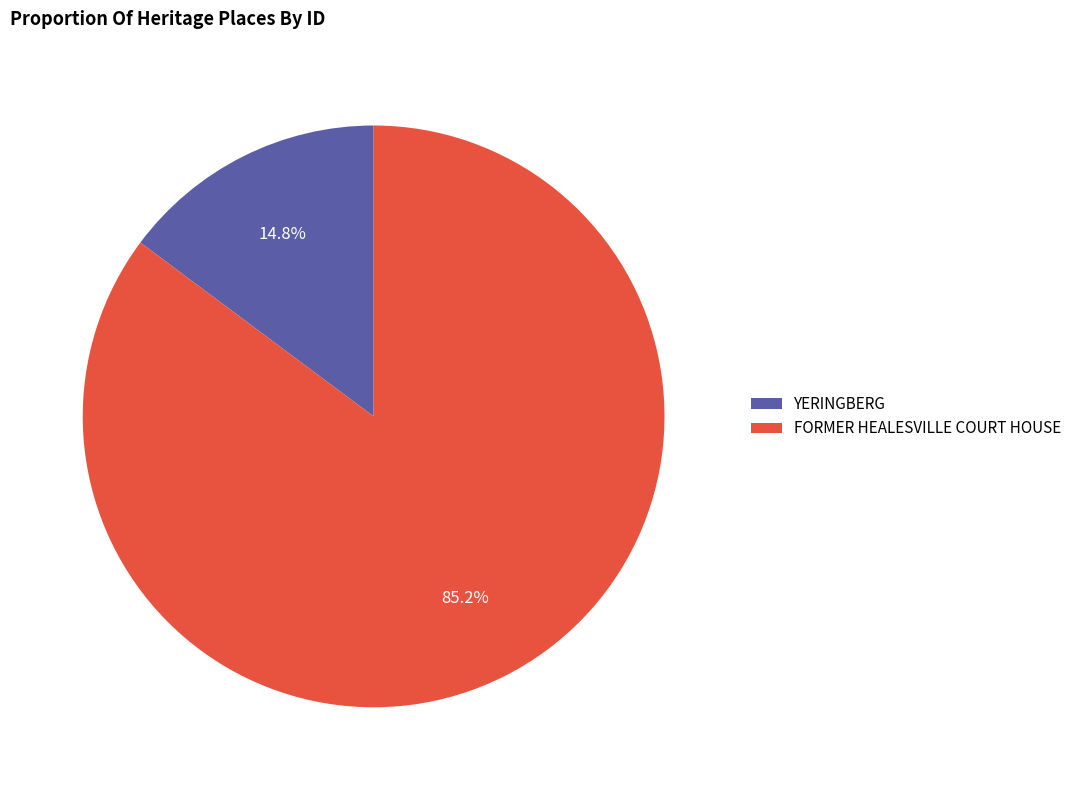

Count the number of slices in the pie.

2